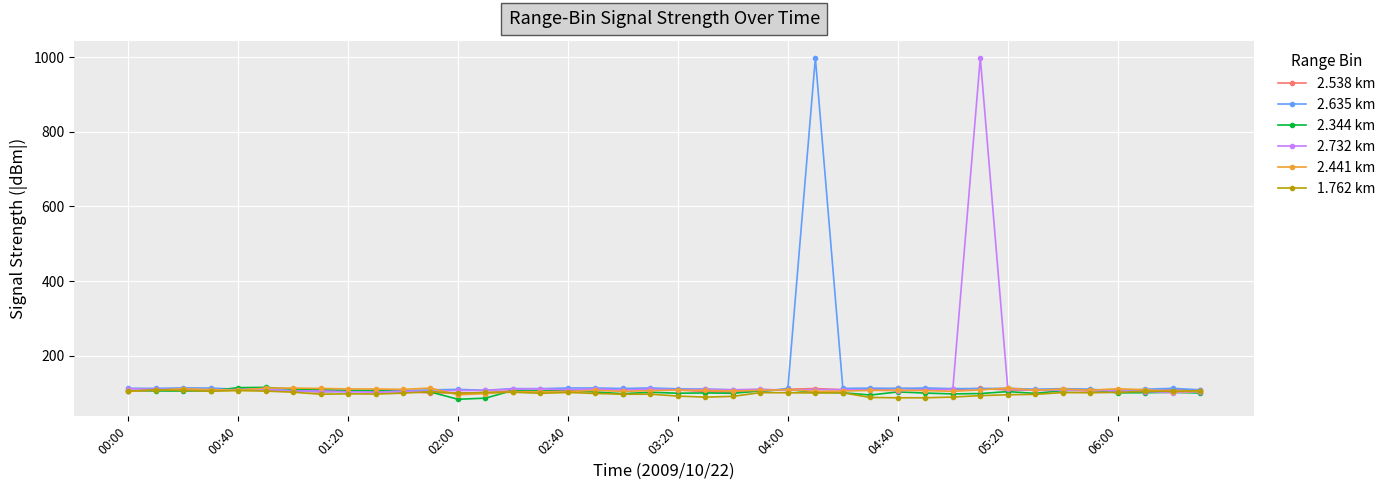

What is the maximum value shown in the chart?

999.0